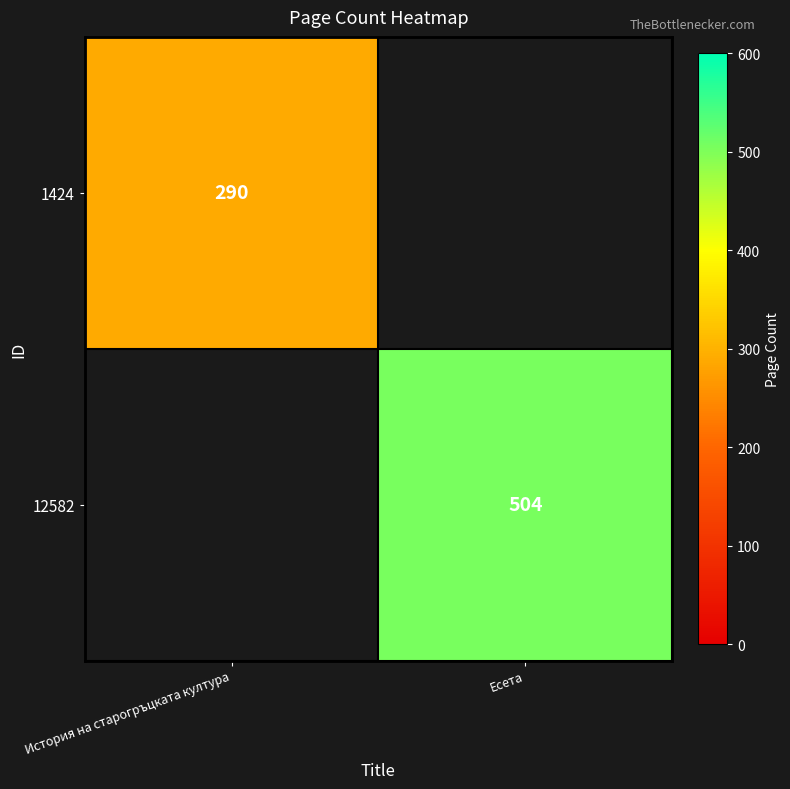

Which has a higher value, История на старогръцката култура or Есета?

Есета